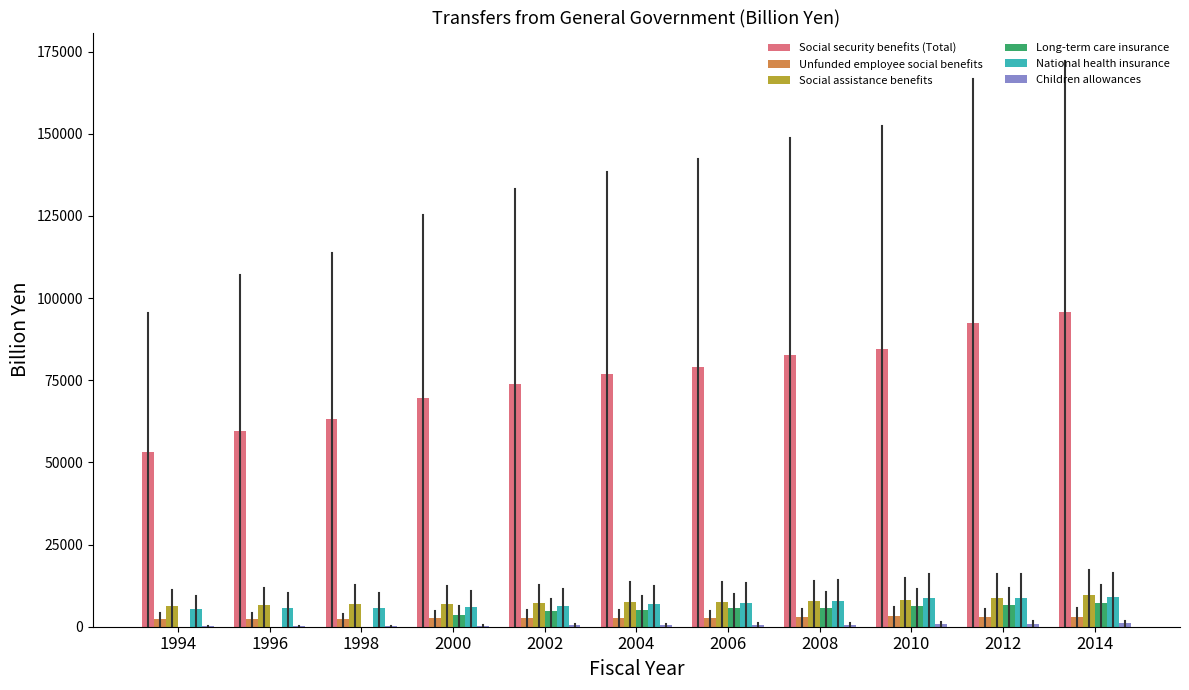

Is the value of Long-term care insurance at 2010 greater than the value of Social assistance benefits at 2014?

No